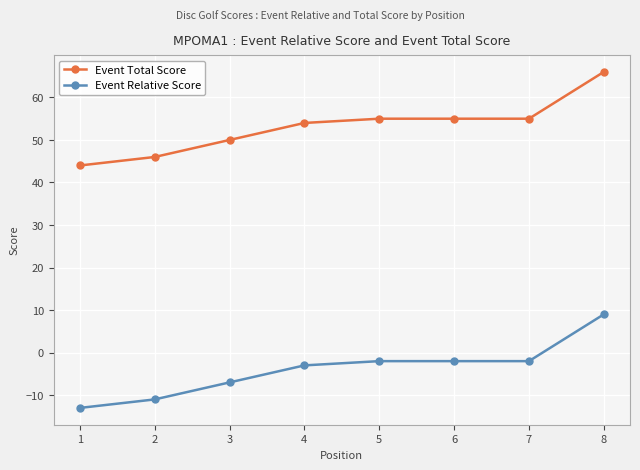

What is the highest value of the Event Total Score series?

66